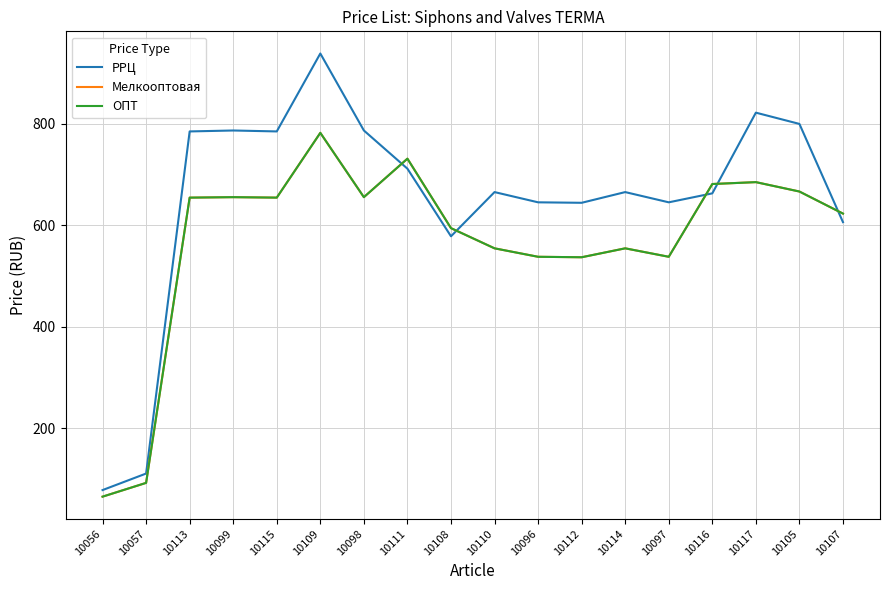

Does the chart display data point markers on the line(s)?

No